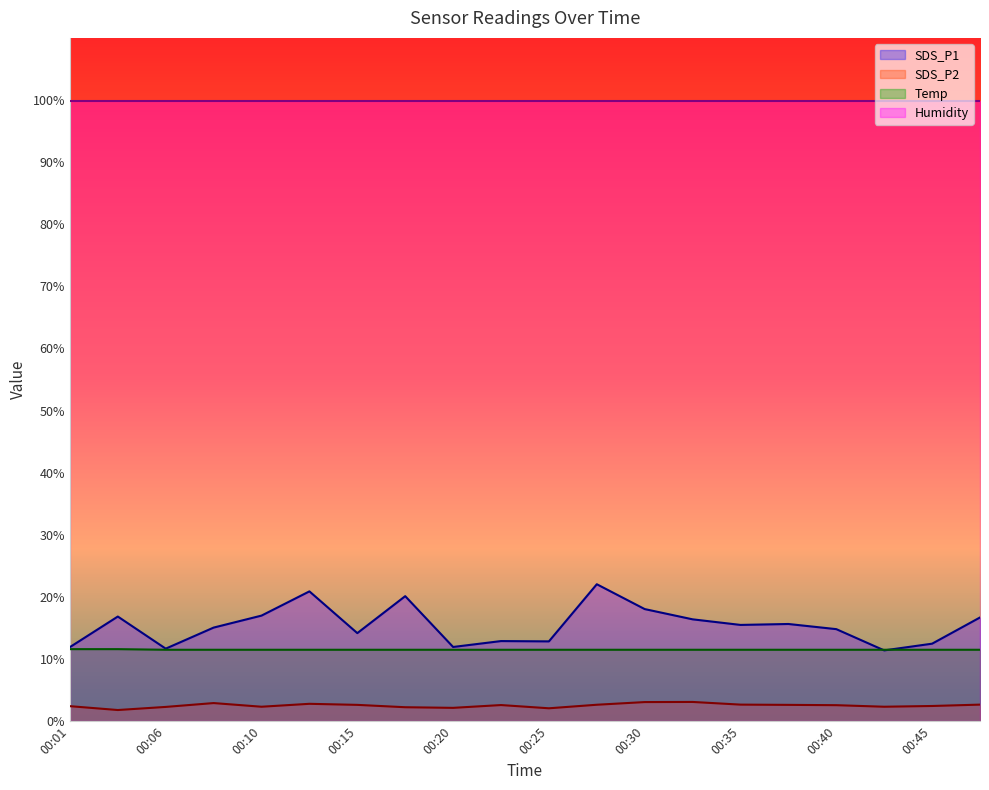

True or false: SDS_P1 and SDS_P2 cross at least once.

False